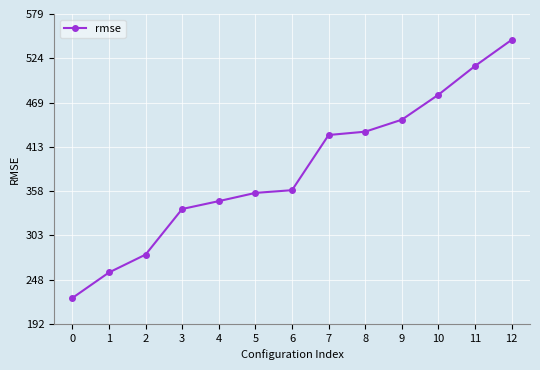

Read the value at 1.

256.4